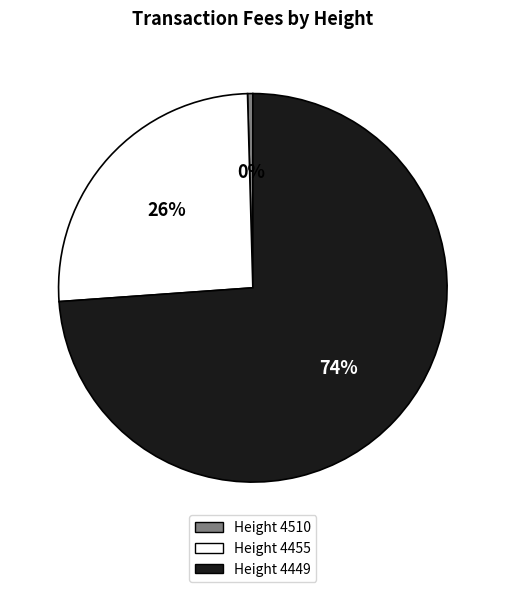

To the nearest percent, what is the average slice percentage?

33%